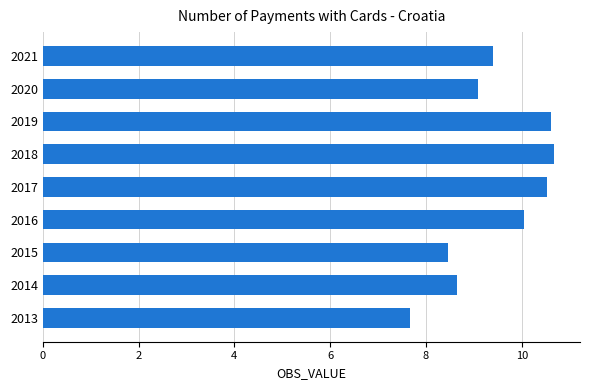

The value at 2015 is 4.0. True or false?

False